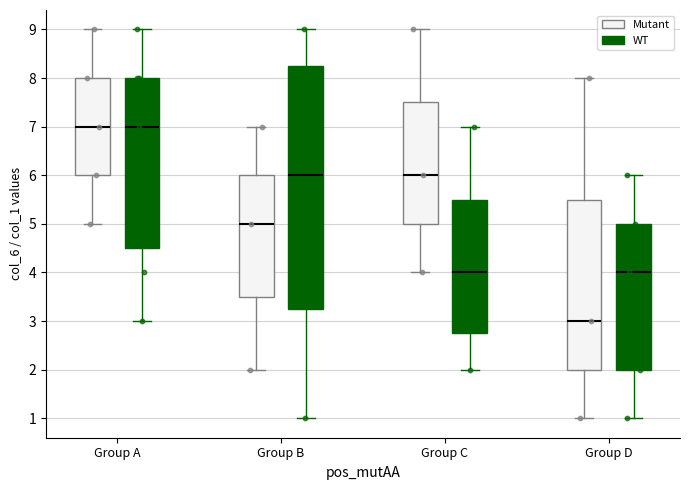

Comparing the boxes themselves (not the whiskers), which one is the tallest?

Group B (WT)